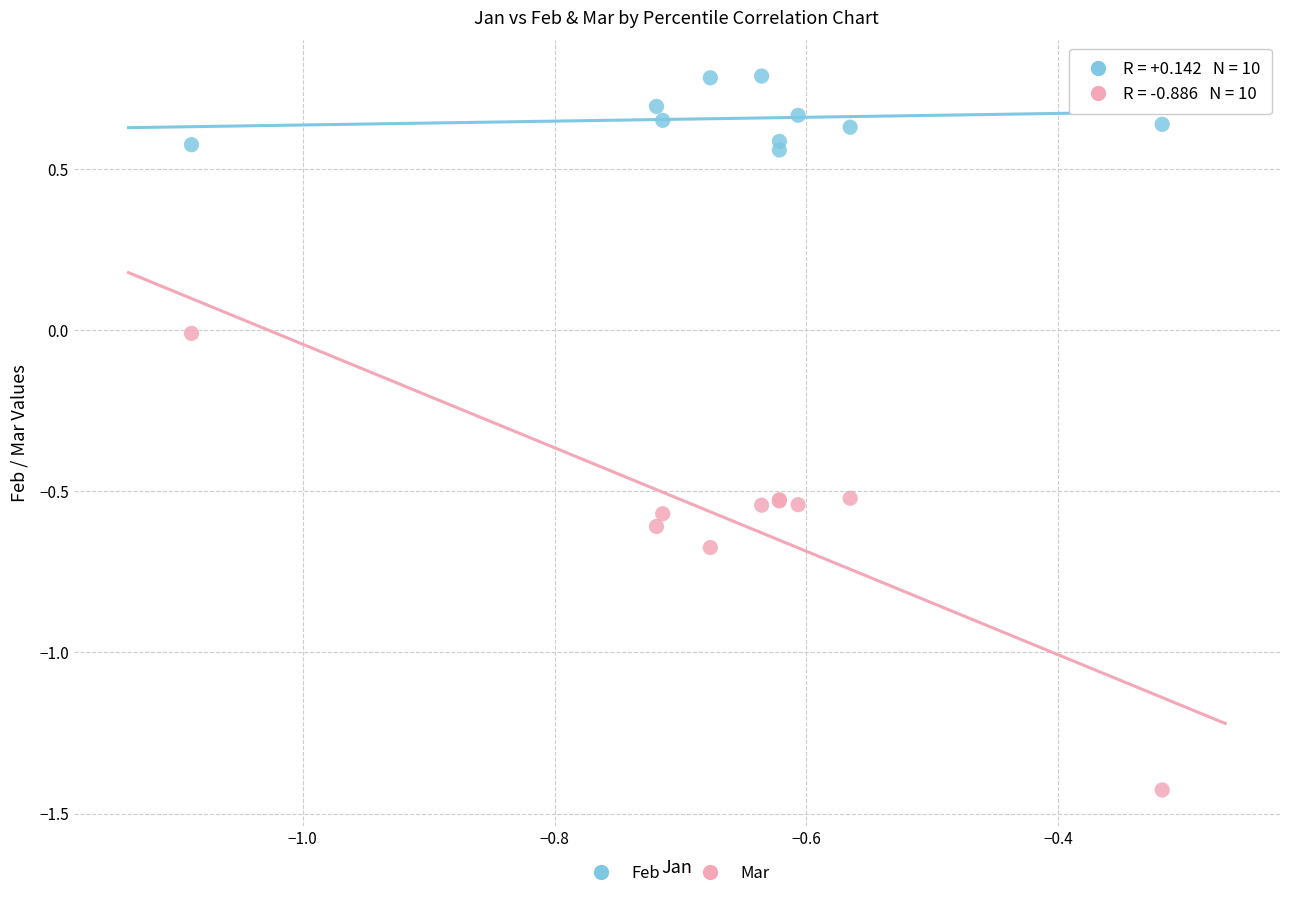

Which series contains the lowest Y value?

Mar